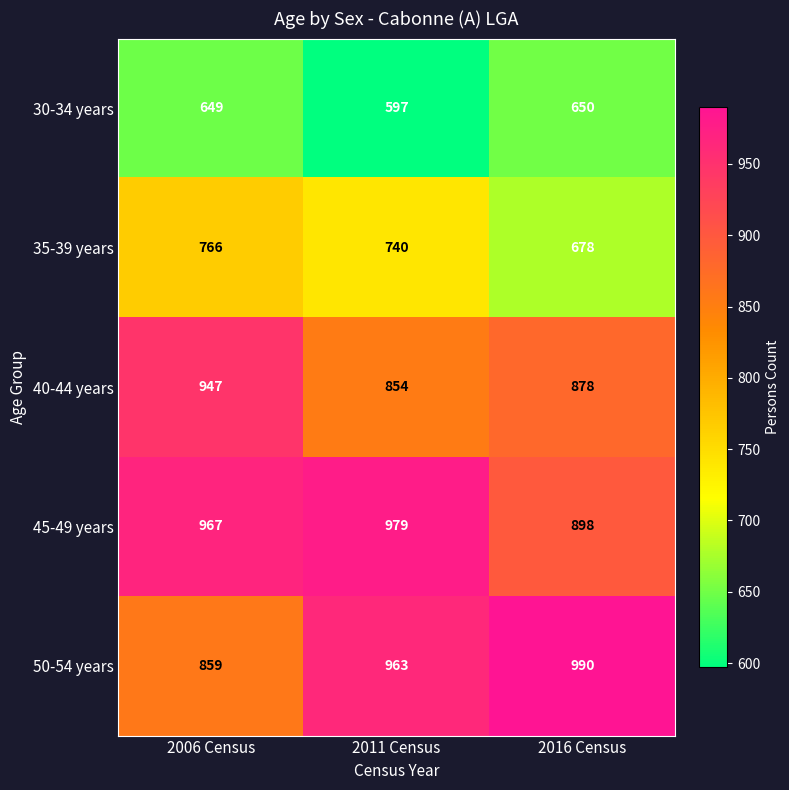

True or false: 40-44 years has a value of 854 at 2011 Census.

True